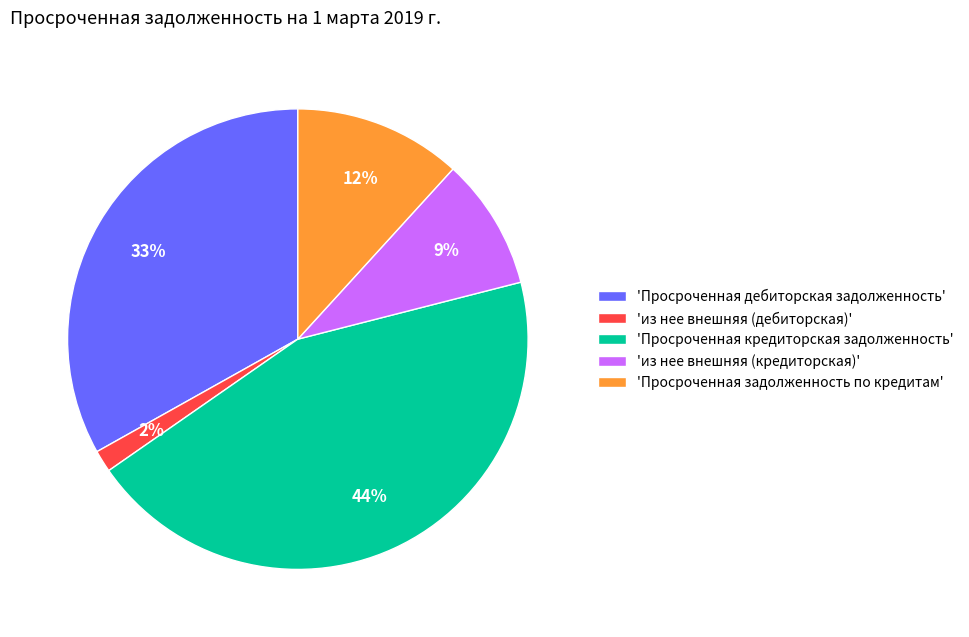

To the nearest percent, what is the average slice percentage?

20%